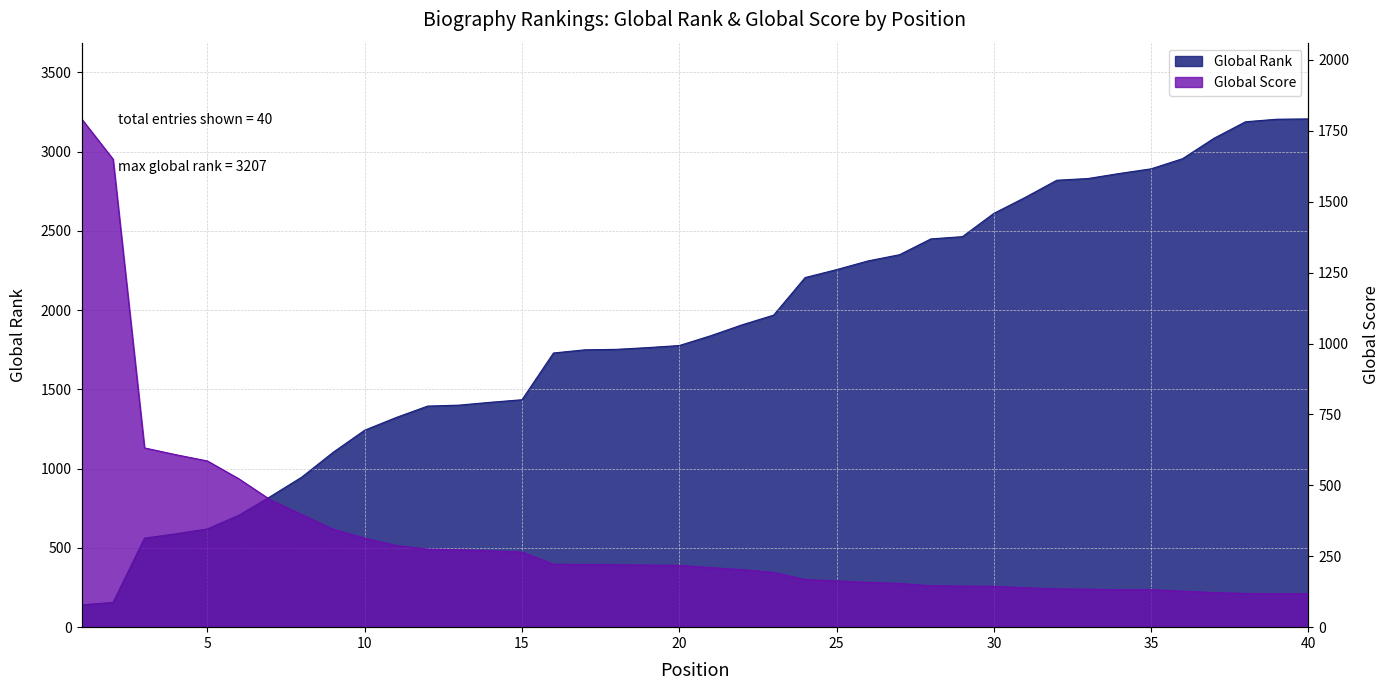

Which category has the highest value in the Global Score series?

1